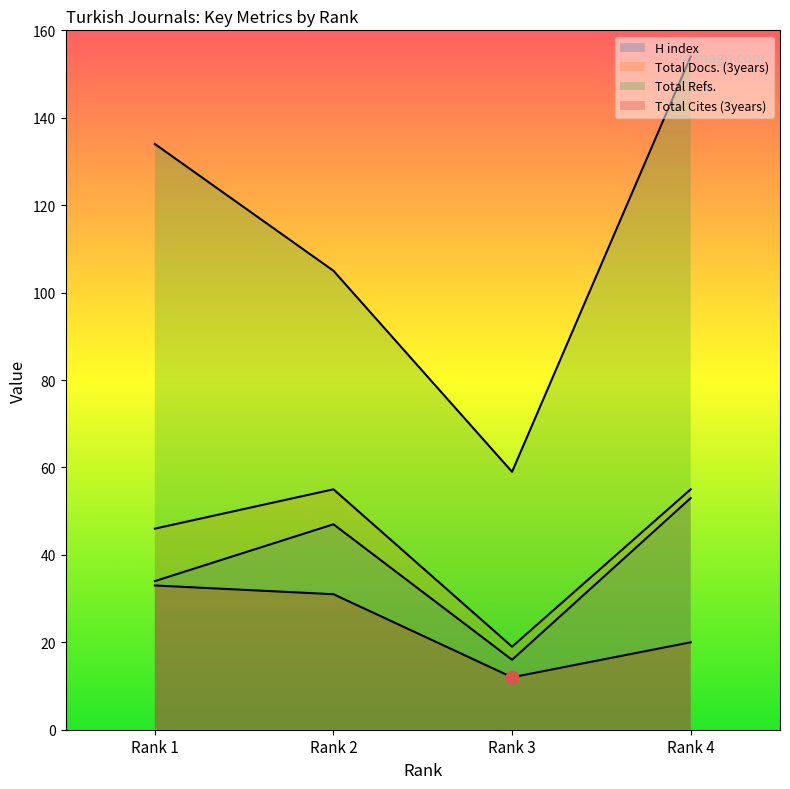

At how many categories does at least one series exceed 84?

3